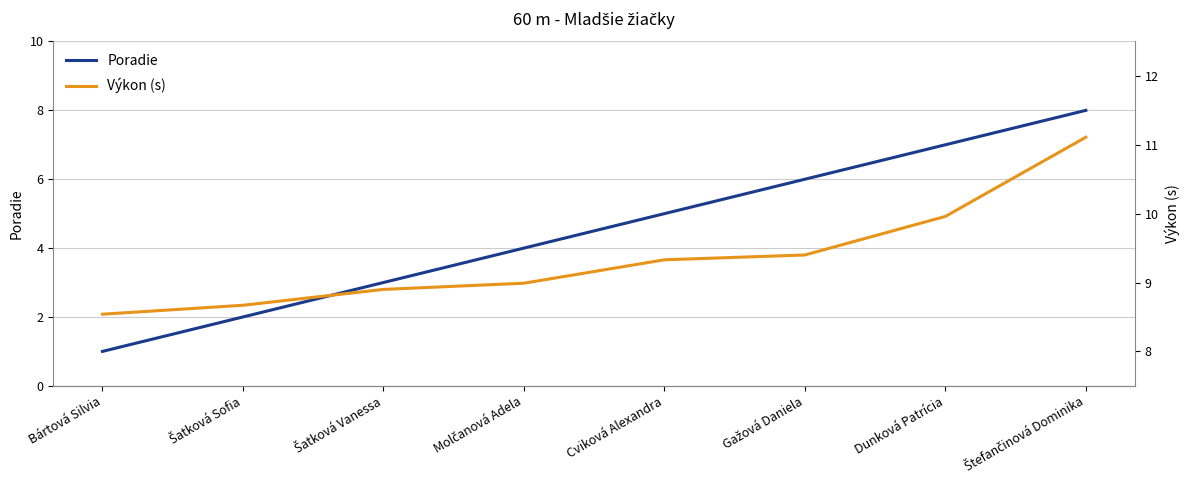

What value does the Poradie series have at Bártová Silvia?

1